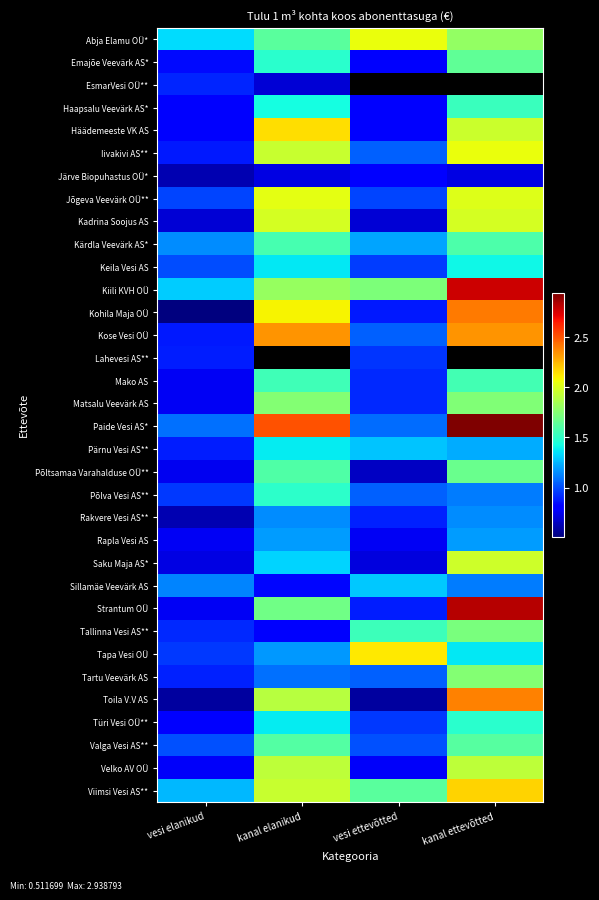

Which series has the largest total across all categories?

Paide Vesi AS*